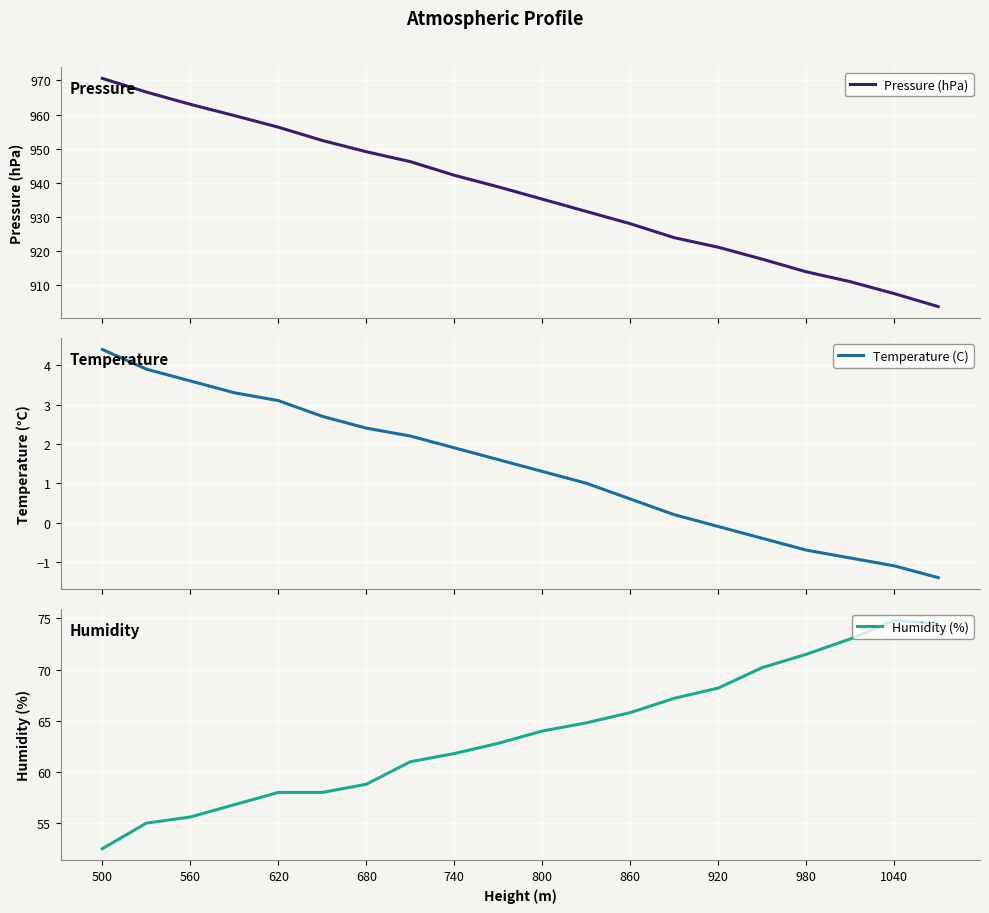

Which series has the largest range (max minus min)?

Pressure (hPa)